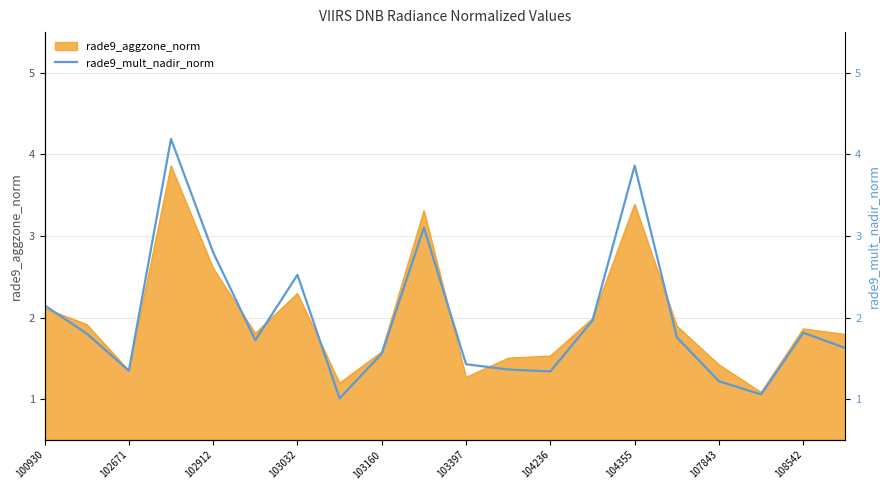

The value of rade9_aggzone_norm at 108542 is 1.9. True or false?

True